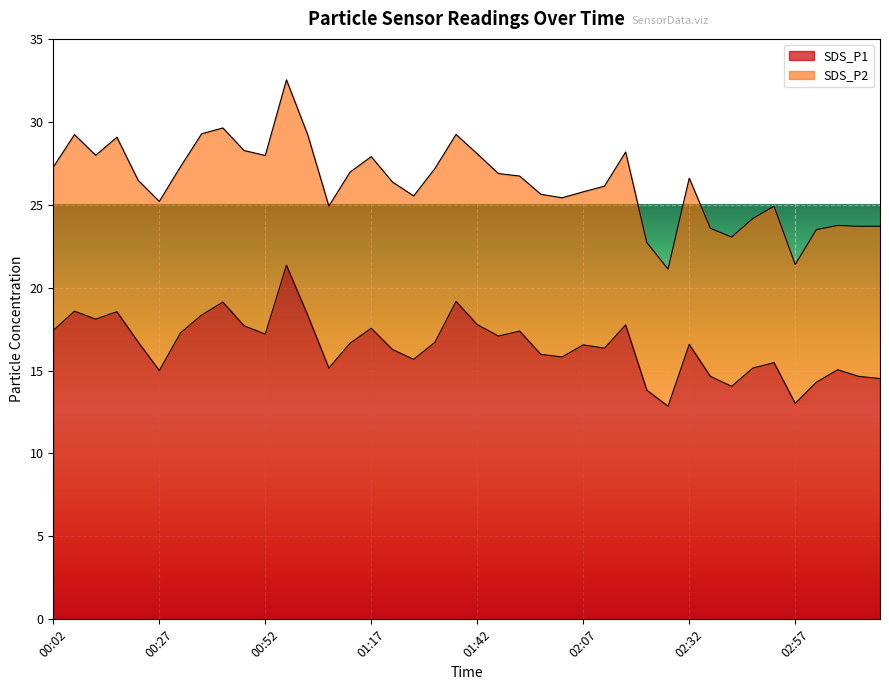

Is it true that the value at 03:07 is 10.0?

False